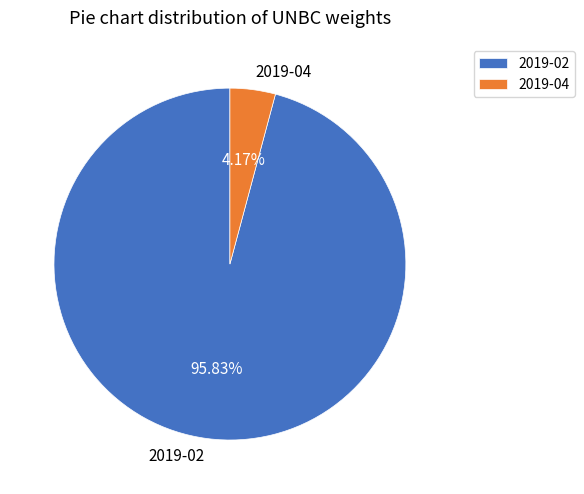

Which slice is the largest?

2019-02